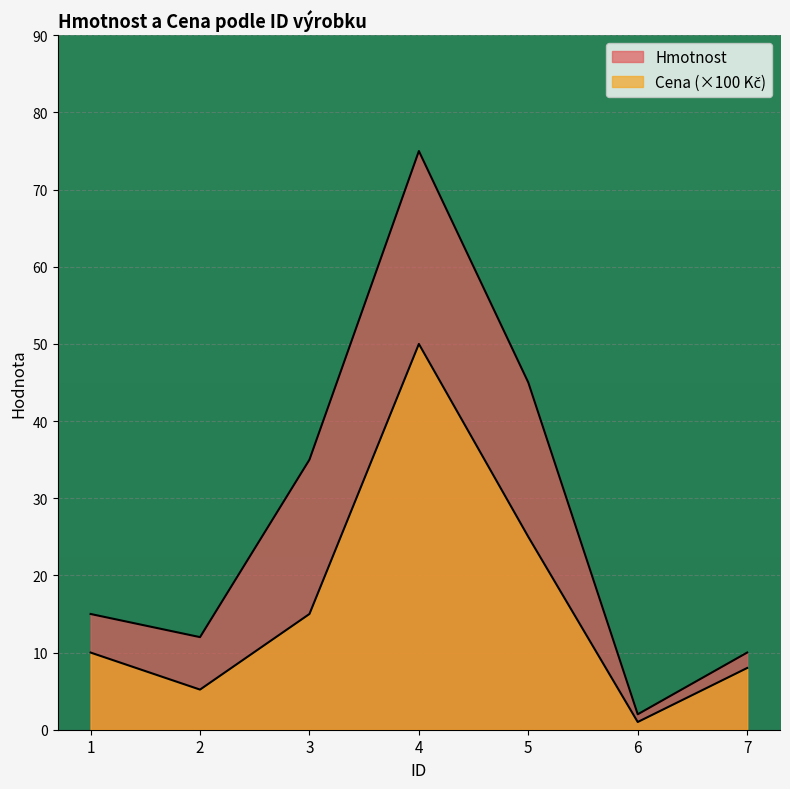

What is the total value across all series at 1?

25.0